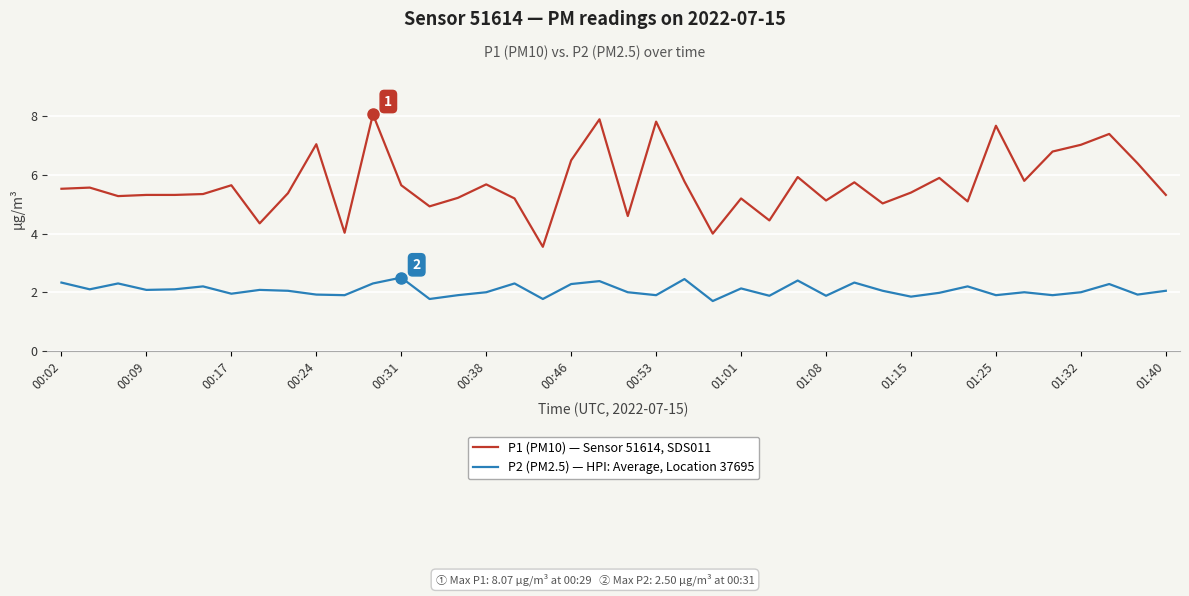

True or false: P2 (PM2.5) — HPI: Average, Location 37695 and P1 (PM10) — Sensor 51614, SDS011 cross at least once.

False